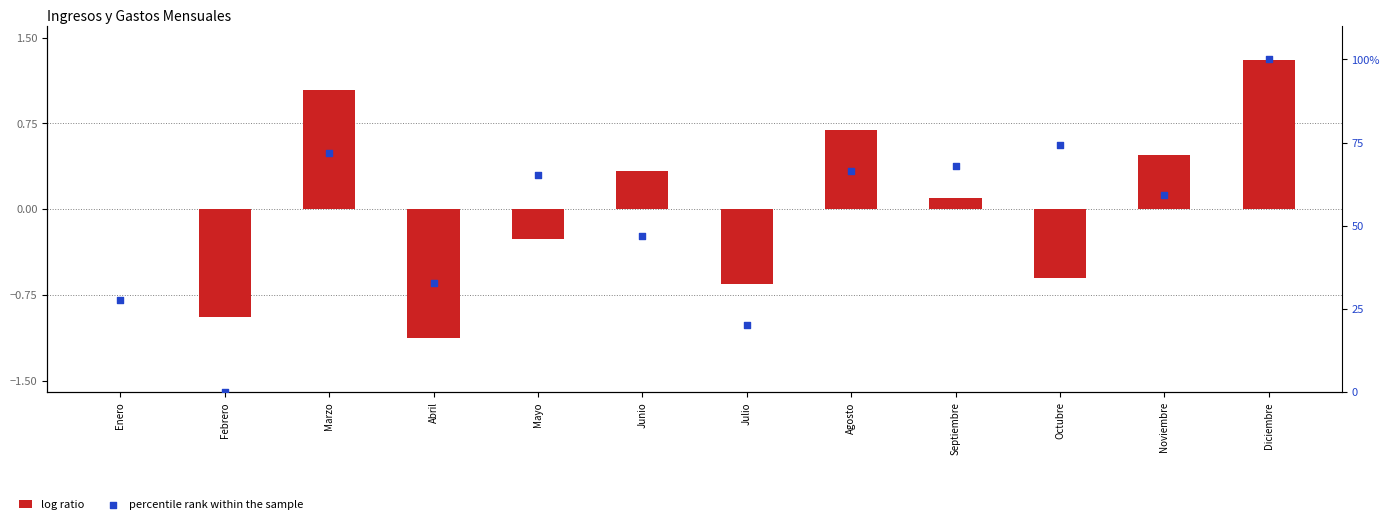

Is the value of log ratio at Febrero greater than the value of percentile rank within the sample at Noviembre?

No